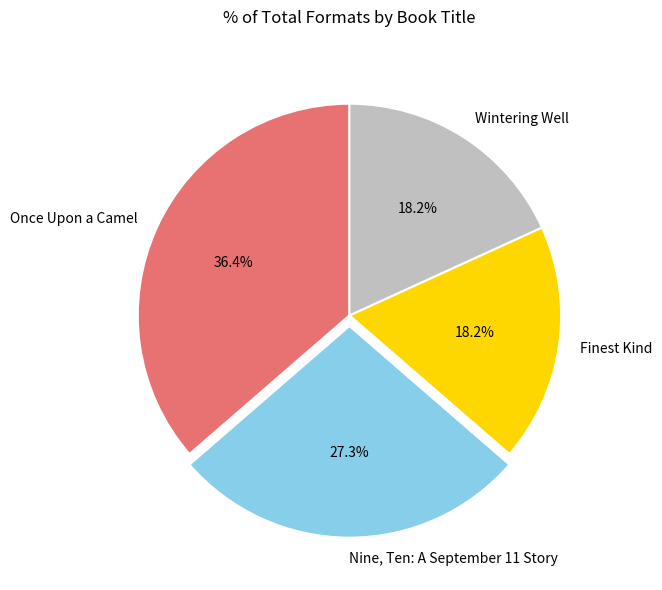

Between Nine, Ten: A September 11 Story and Once Upon a Camel, which is larger?

Once Upon a Camel